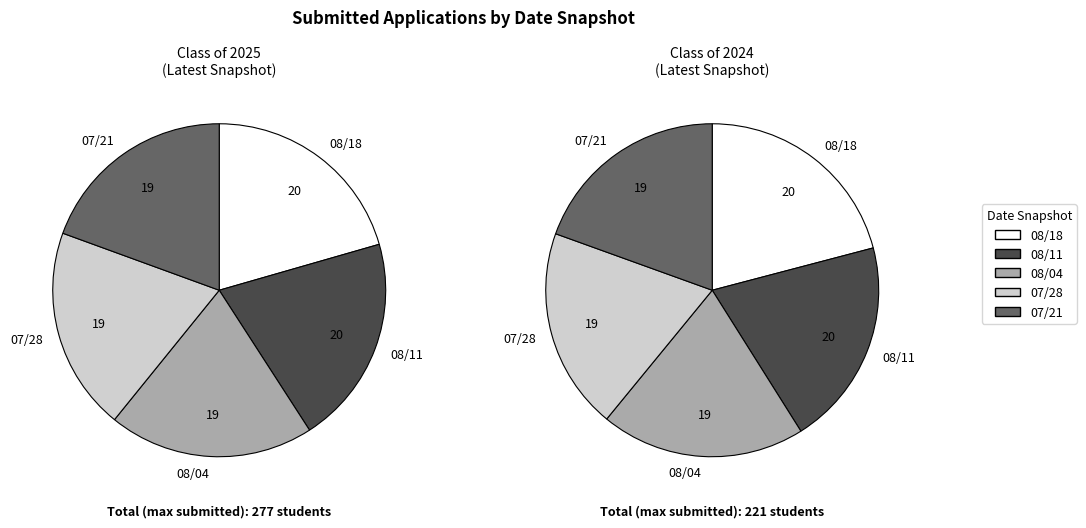

Count the number of slices in the pie.

5